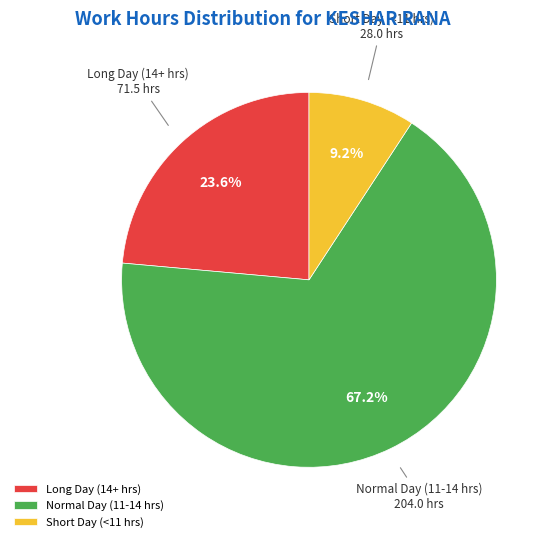

Is there a majority slice in this chart?

Yes